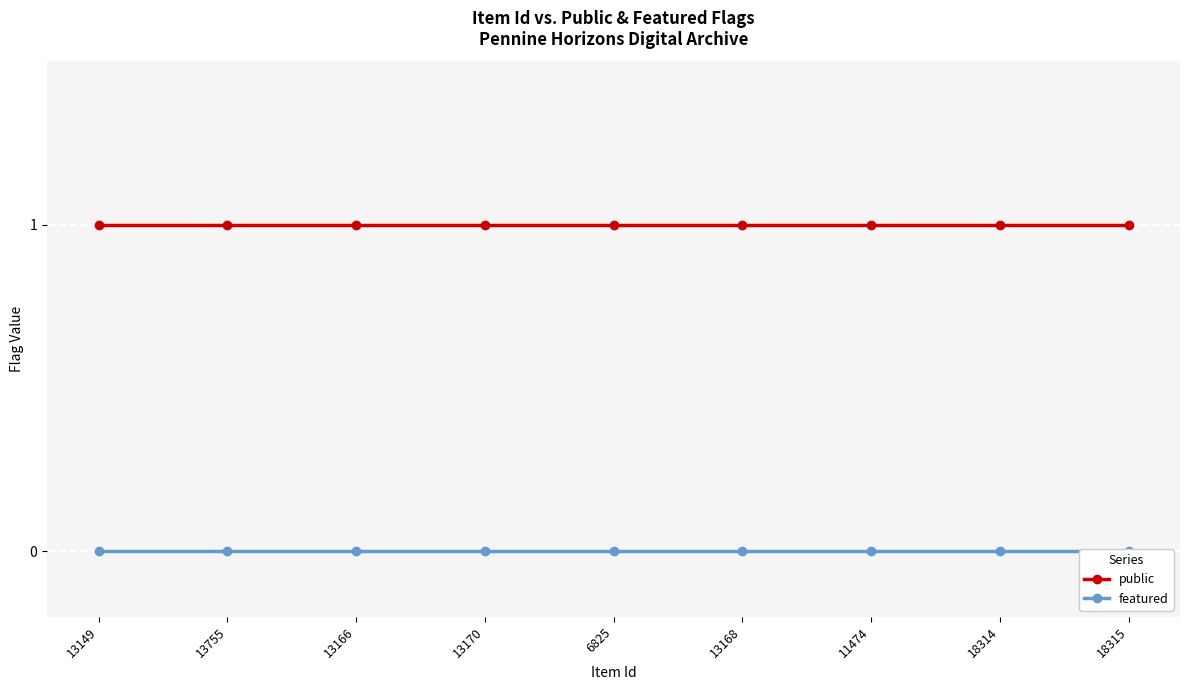

At which category is the sum across all series the highest?

13149